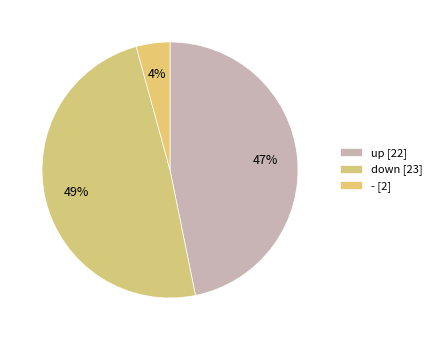

Is there any slice that represents more than half of the pie?

No